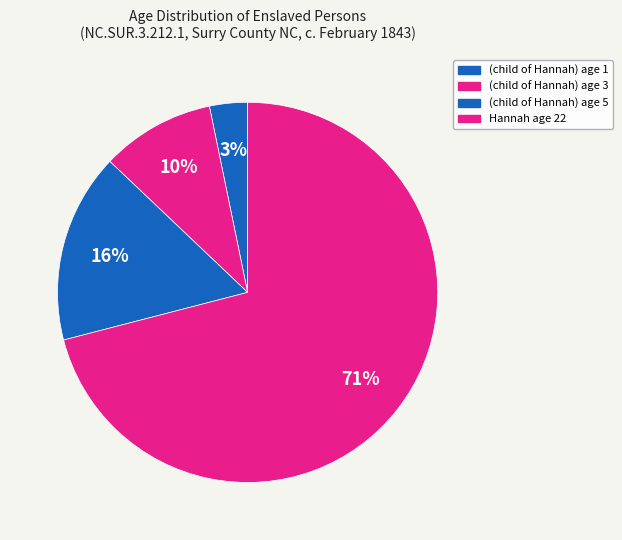

Which category has the biggest portion of the pie?

Hannah age 22